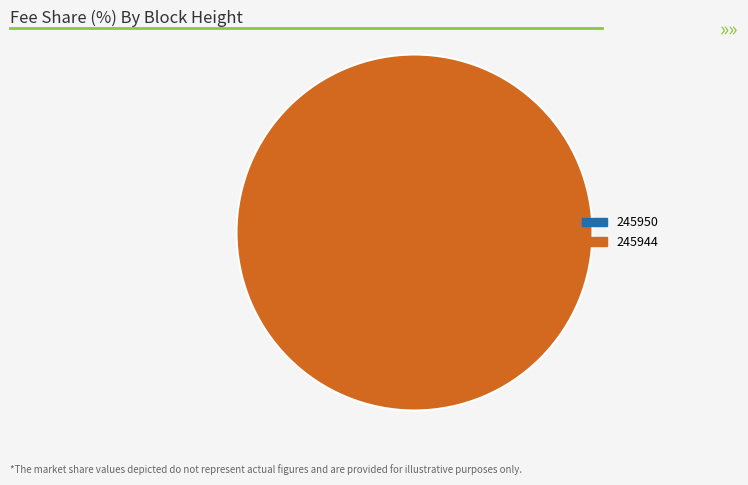

Count the number of slices in the pie.

2